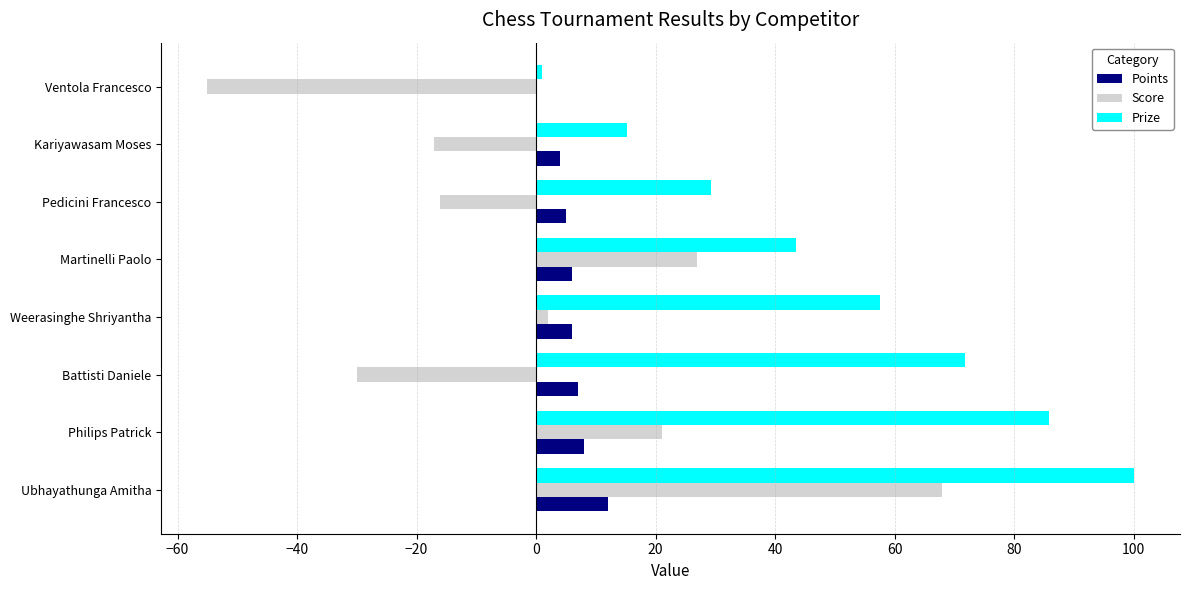

Which series has the largest total across all categories?

Prize